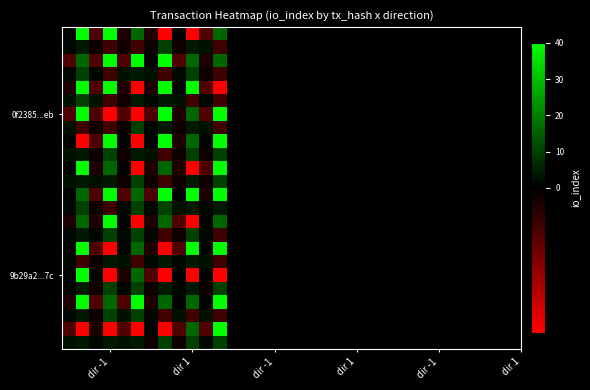

What is the greatest value displayed?

40.0